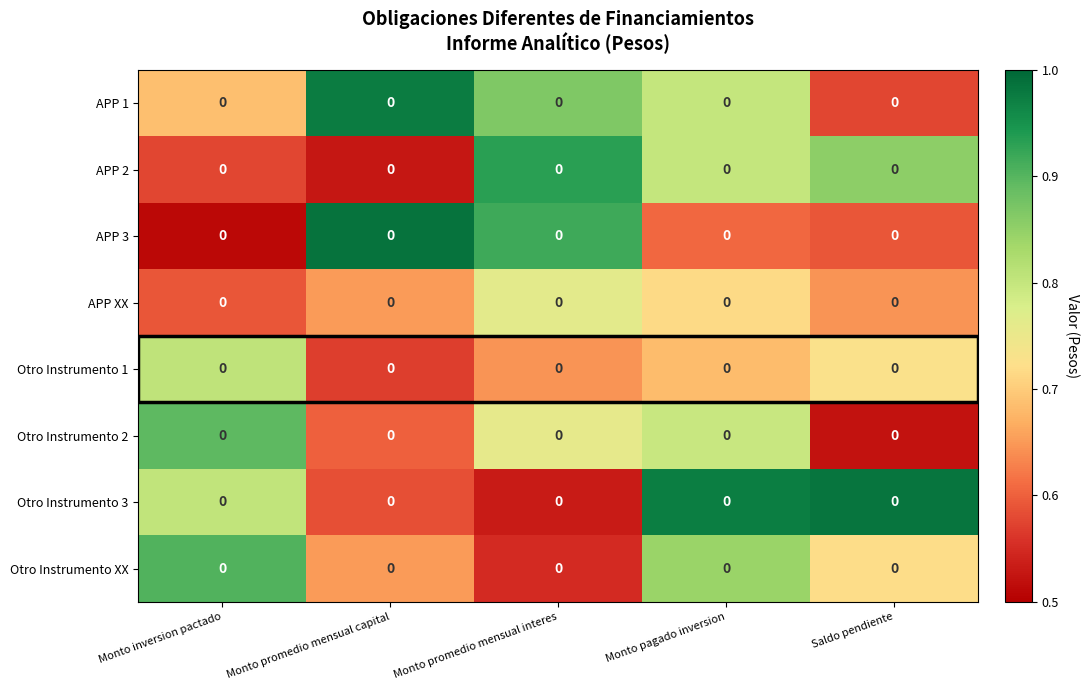

Rank the categories by Otro Instrumento 2 value from lowest to highest.

Saldo pendiente, Monto promedio mensual capital, Monto promedio mensual interes, Monto pagado inversion, Monto inversion pactado